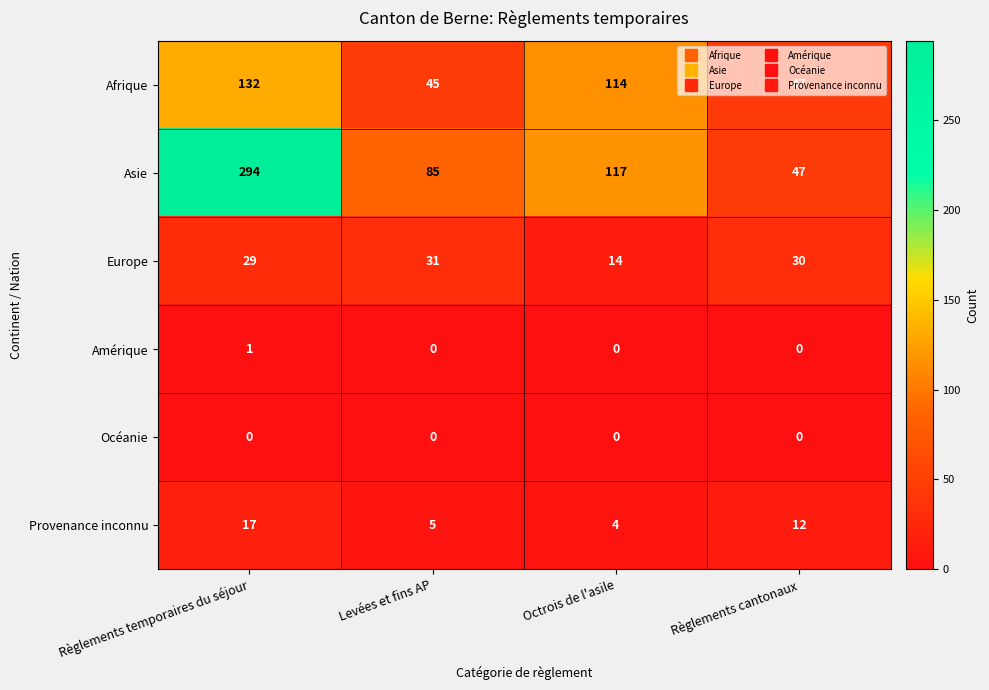

Rank the series at Règlements temporaires du séjour from lowest to highest value.

Océanie, Amérique, Provenance inconnu, Europe, Afrique, Asie